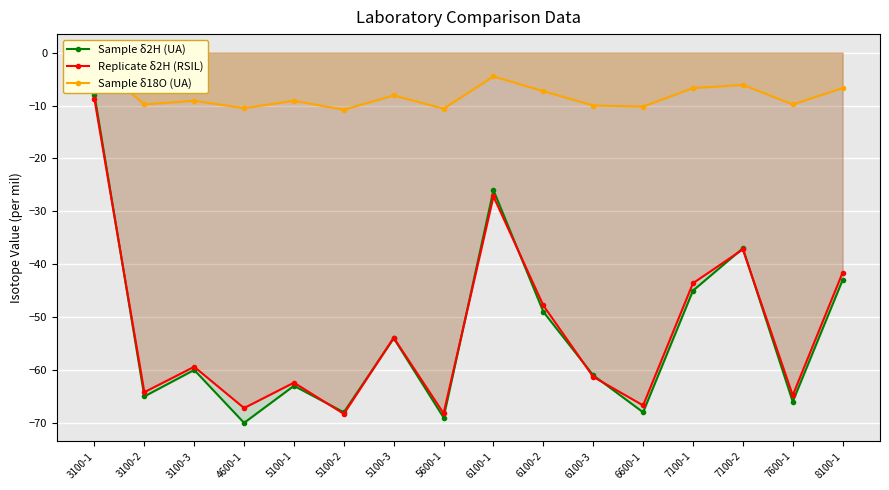

Which series has the largest range (max minus min)?

Sample δ2H (UA)